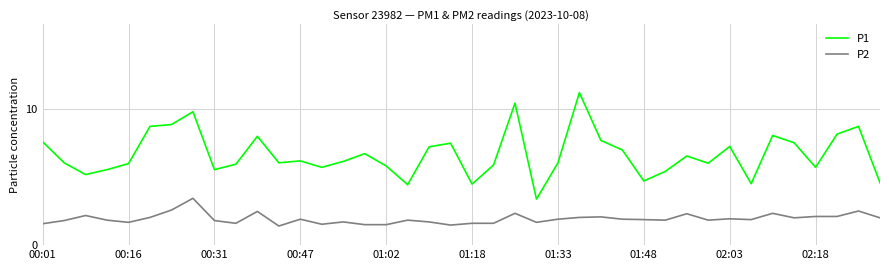

Which series has the largest range (max minus min)?

P1